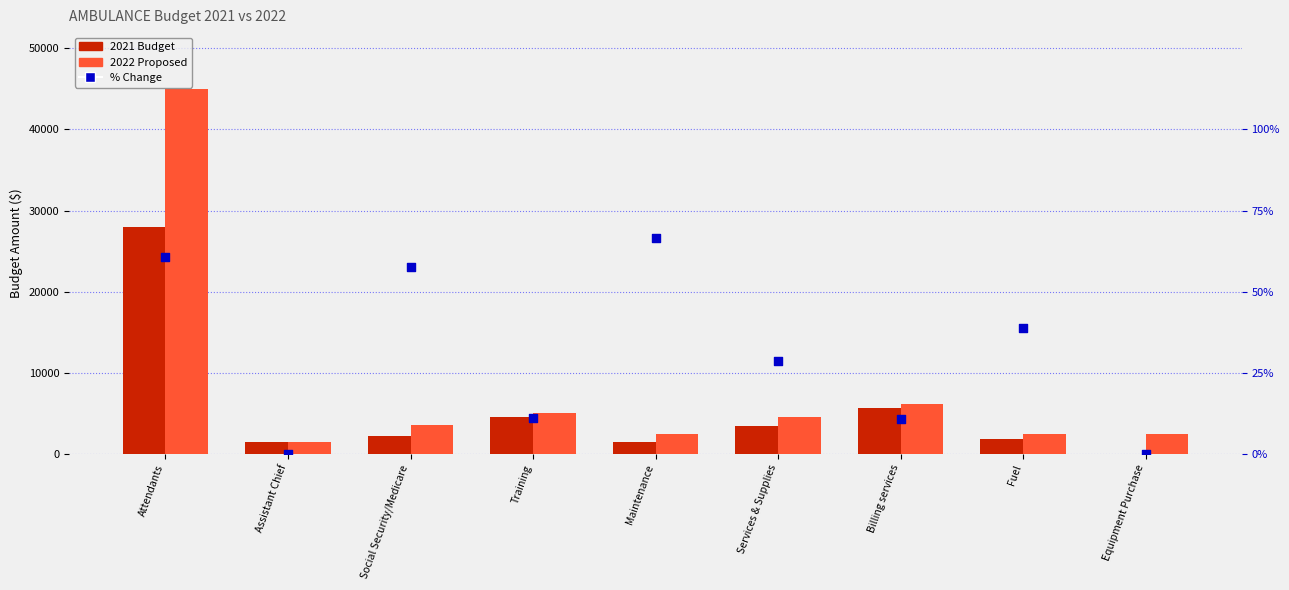

At how many categories does at least one series exceed 33006?

1